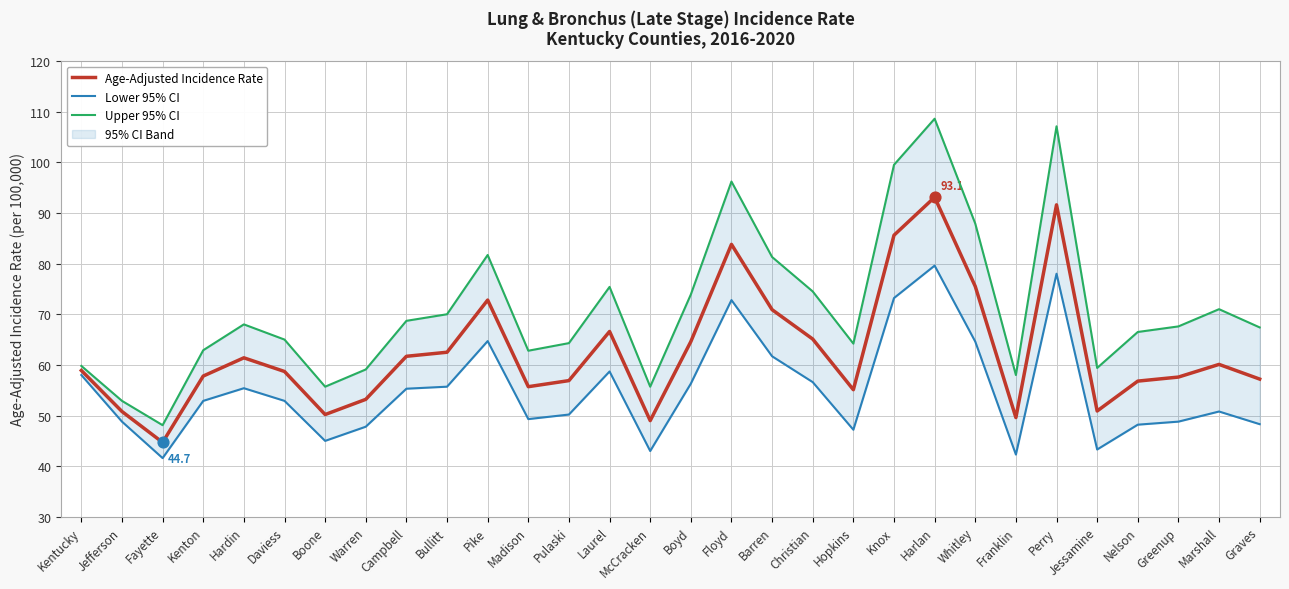

Which series has the widest spread of Y values?

Upper 95% CI